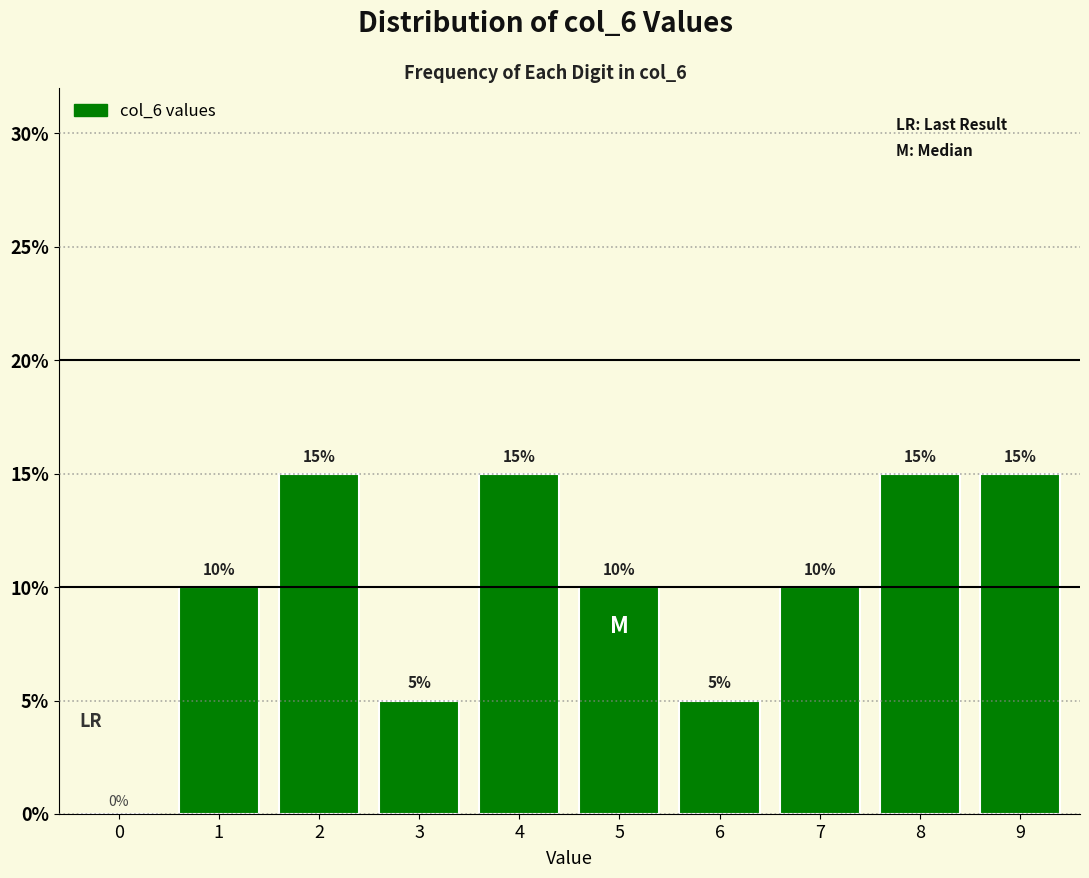

Reading left to right, list all the values displayed in this chart.

0=0	1=10	2=15	3=5	4=15	5=10	6=5	7=10	8=15	9=15